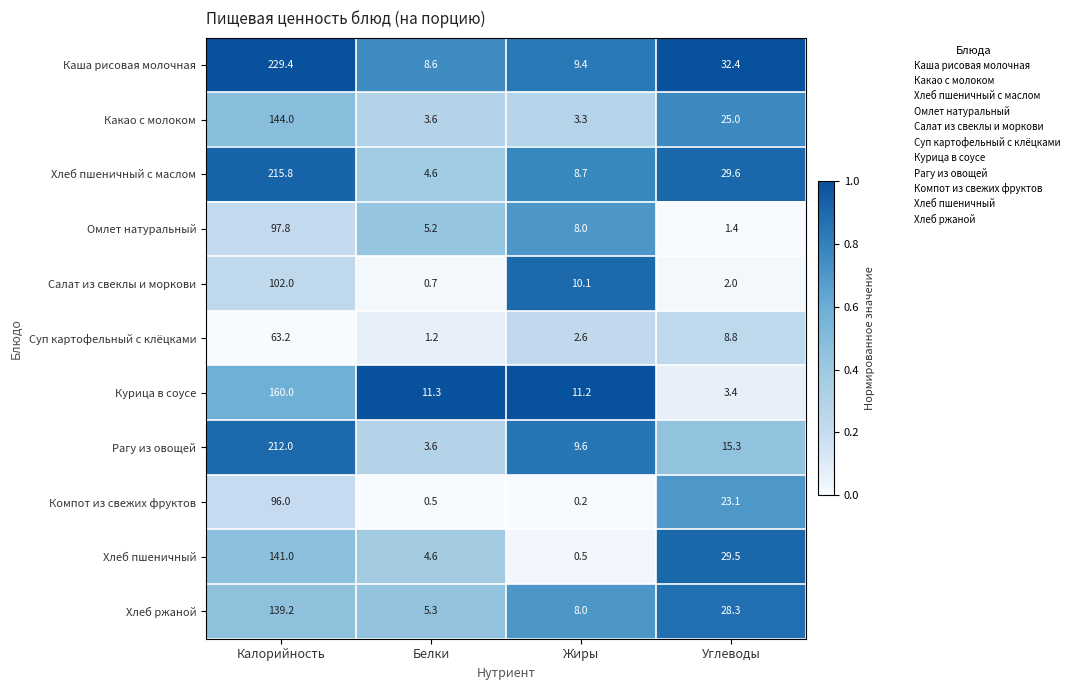

Count the number of data series in this chart.

11